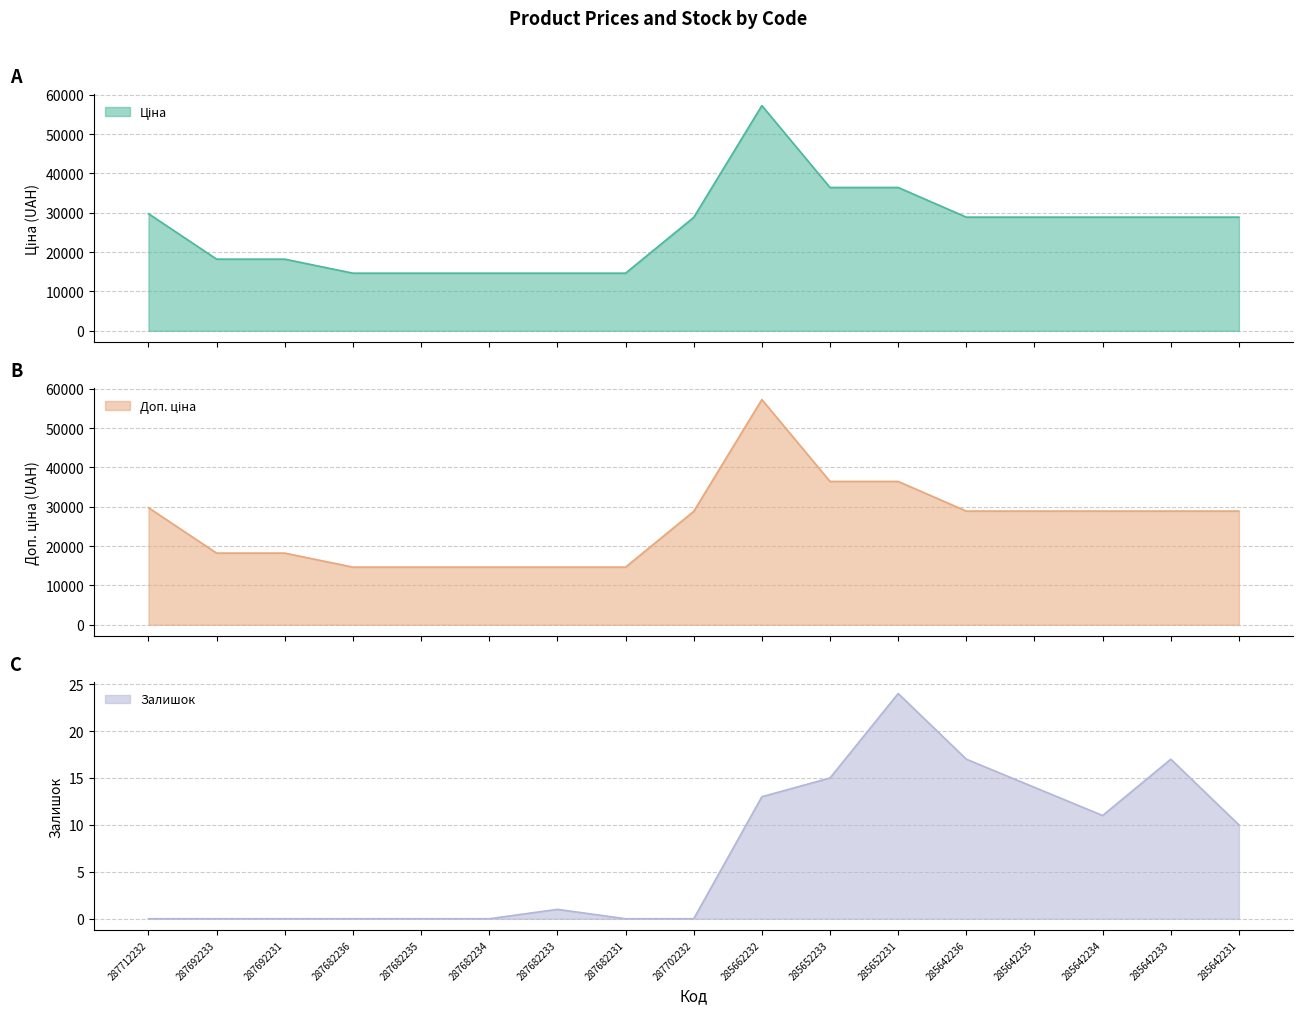

Reading left to right, extract all data points from this chart.

Ціна: 29761.5	18212.0	18212.0	14649.6	14649.6	14649.6	14649.6	14649.6	28821.8	57235.5	36424.0	36424.0	28890.3	28890.3	28890.3	28890.3	28890.3
Доп. ціна: 29761.5	18212.0	18212.0	14649.6	14649.6	14649.6	14649.6	14649.6	28821.8	57235.5	36424.0	36424.0	28890.3	28890.3	28890.3	28890.3	28890.3
Залишок: 0.0	0.0	0.0	0.0	0.0	0.0	1.0	0.0	0.0	13.0	15.0	24.0	17.0	14.0	11.0	17.0	10.0